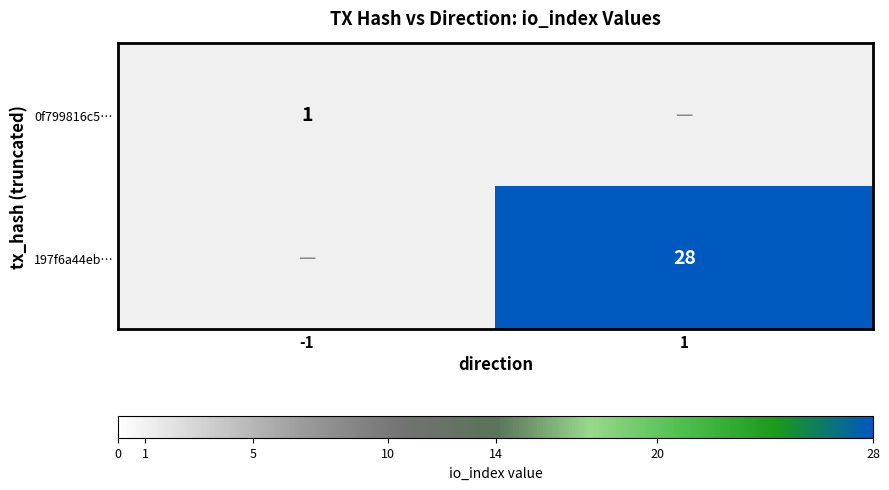

Is it true that 0f799816c5… equals 1 at -1?

True